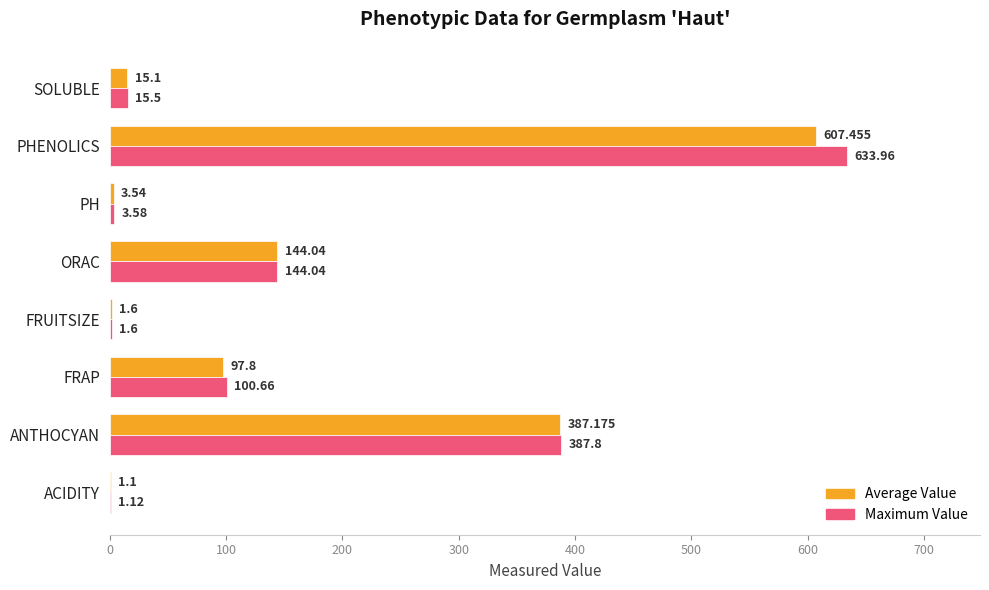

Which category has the highest value in the Maximum Value series?

PHENOLICS